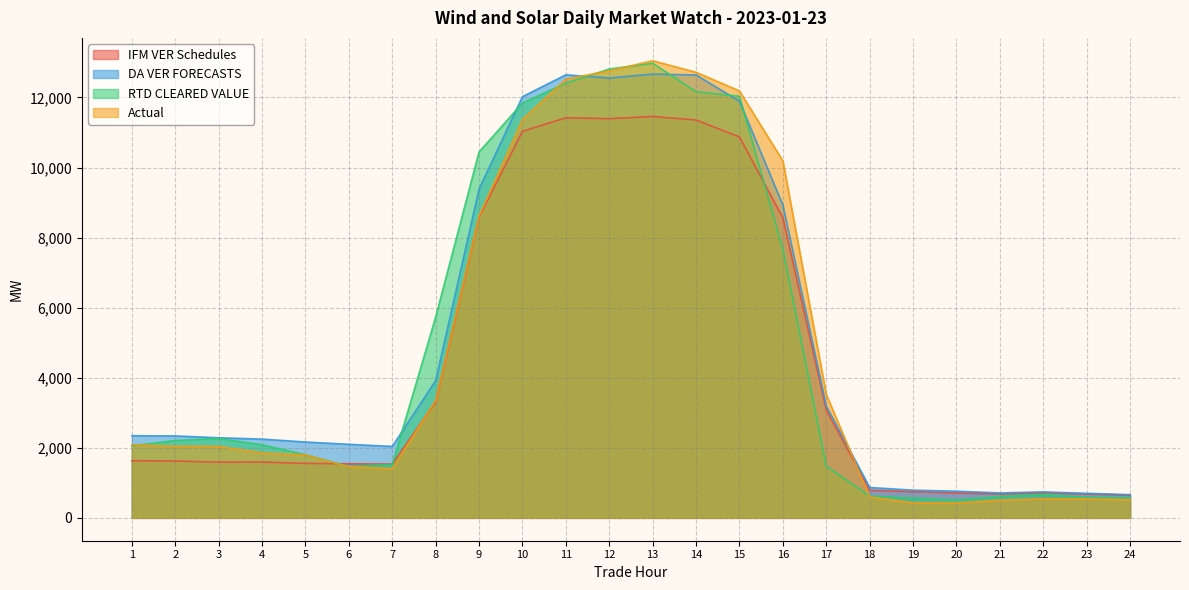

Between 16 and 15, which is larger?

15